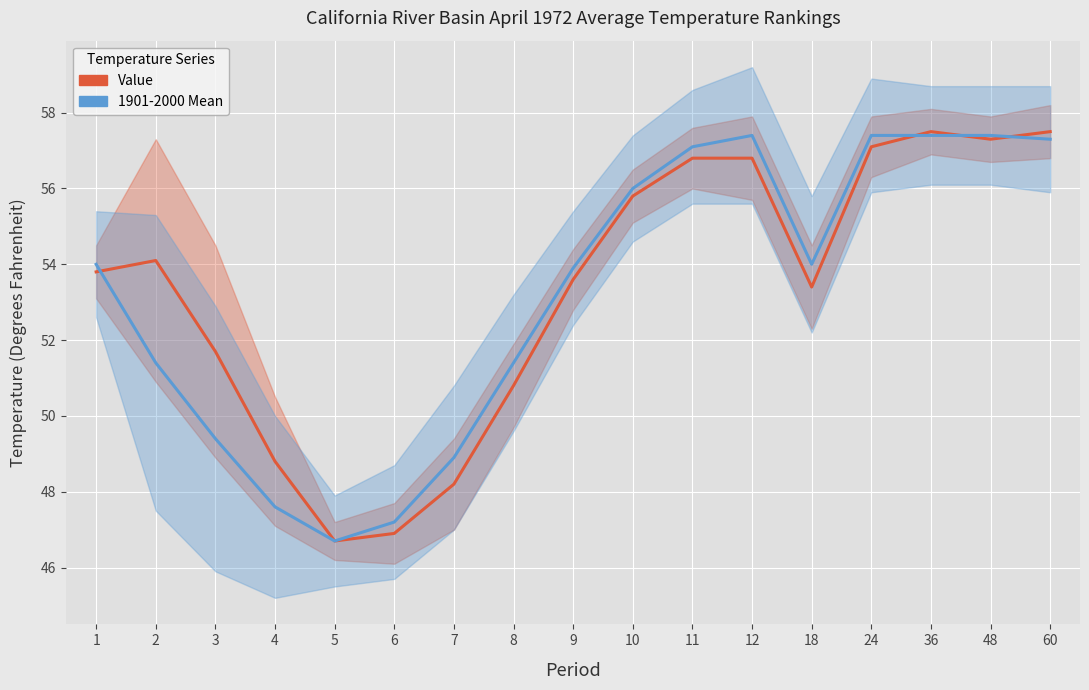

Which series changed the most between 1 and 11?

1901-2000 Mean